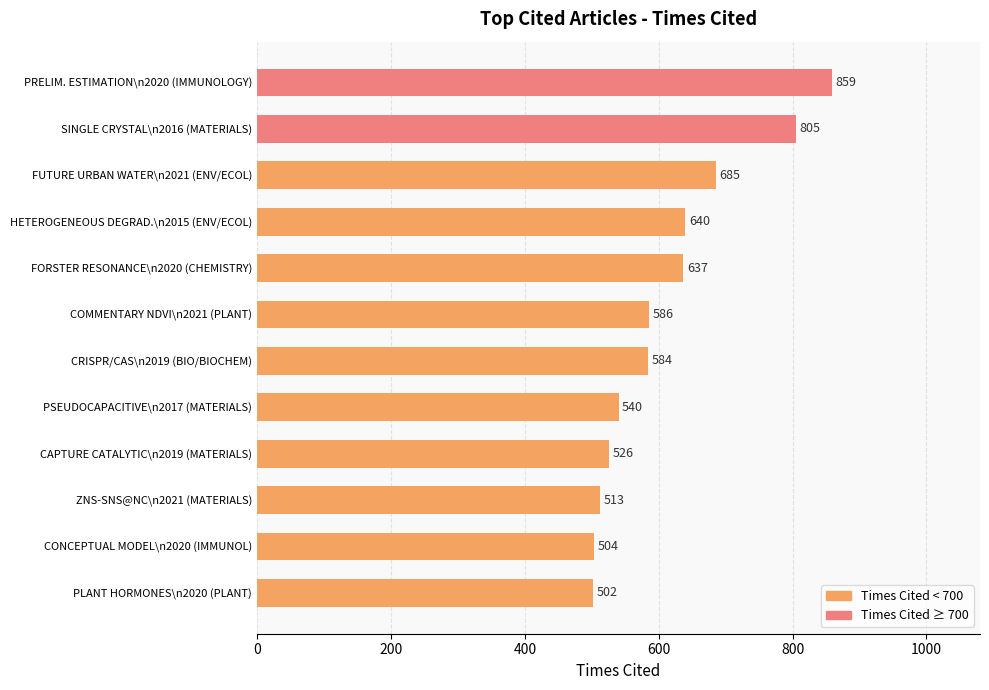

Does the chart contain any negative values?

No